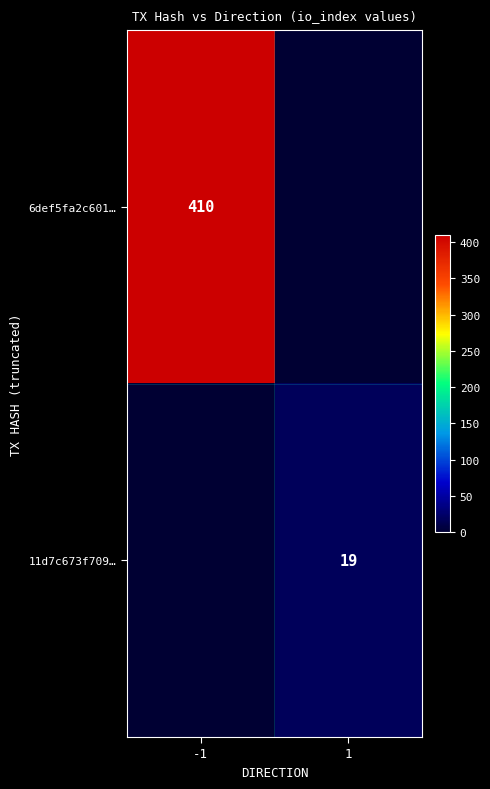

Which label corresponds to the largest value in the chart?

-1